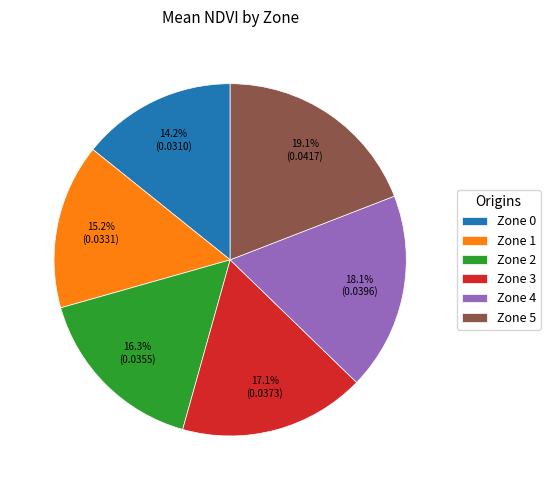

Between Zone 2 and Zone 3, which is larger?

Zone 3